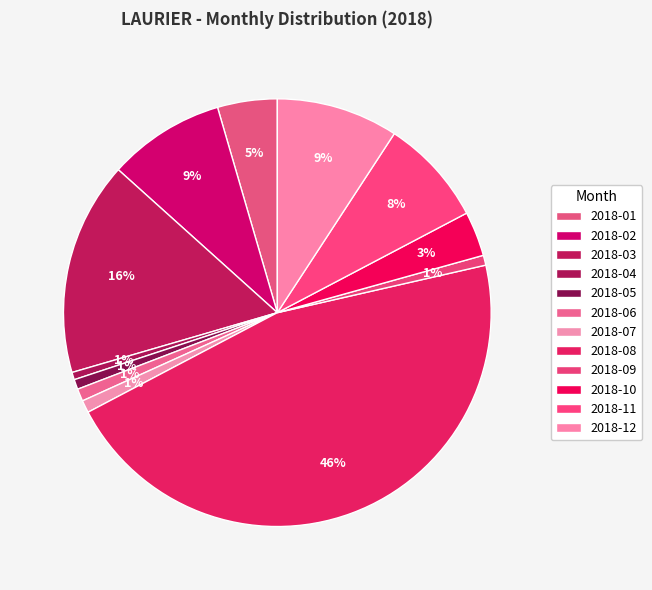

Count the number of slices in the pie.

12